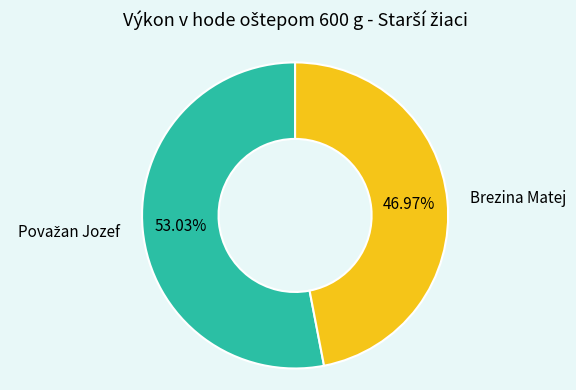

Does any single category account for the majority?

Yes